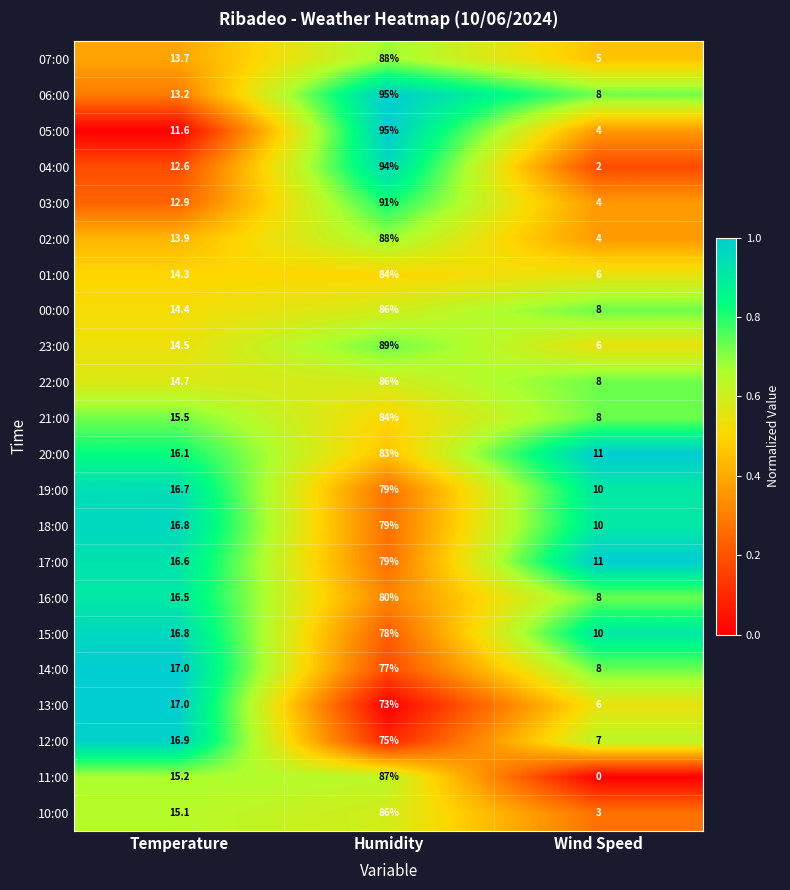

What is the maximum value shown in the chart?

95.0